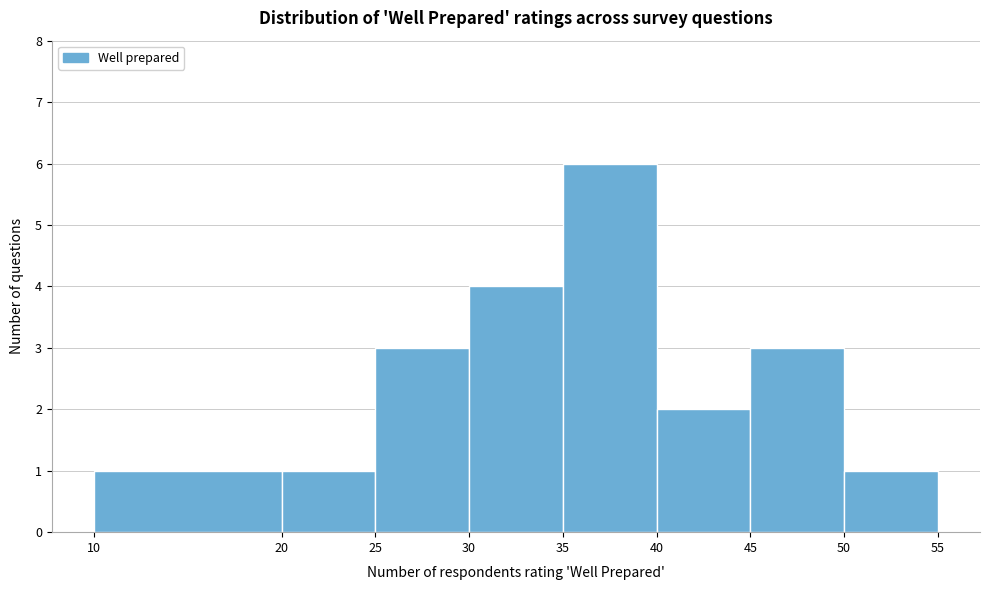

Reading left to right, list every bar in this chart as the range it spans on the x-axis followed by its height. The values are not printed on the chart, so give them approximately, as read against the axis.

10 to 20: 1
20 to 25: 1
25 to 30: 3
30 to 35: 4
35 to 40: 6
40 to 45: 2
45 to 50: 3
50 to 55: 1